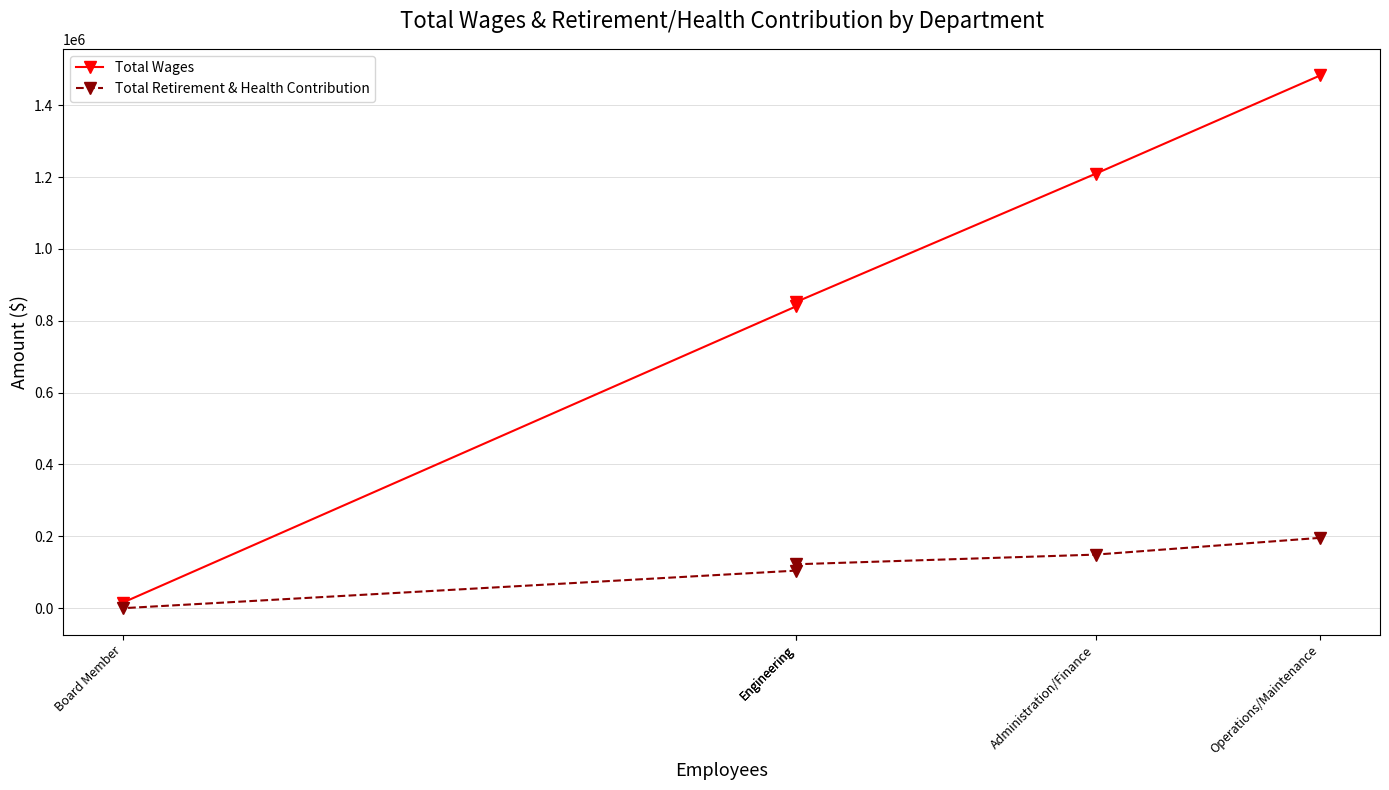

Which series has the largest range (max minus min)?

Total Wages